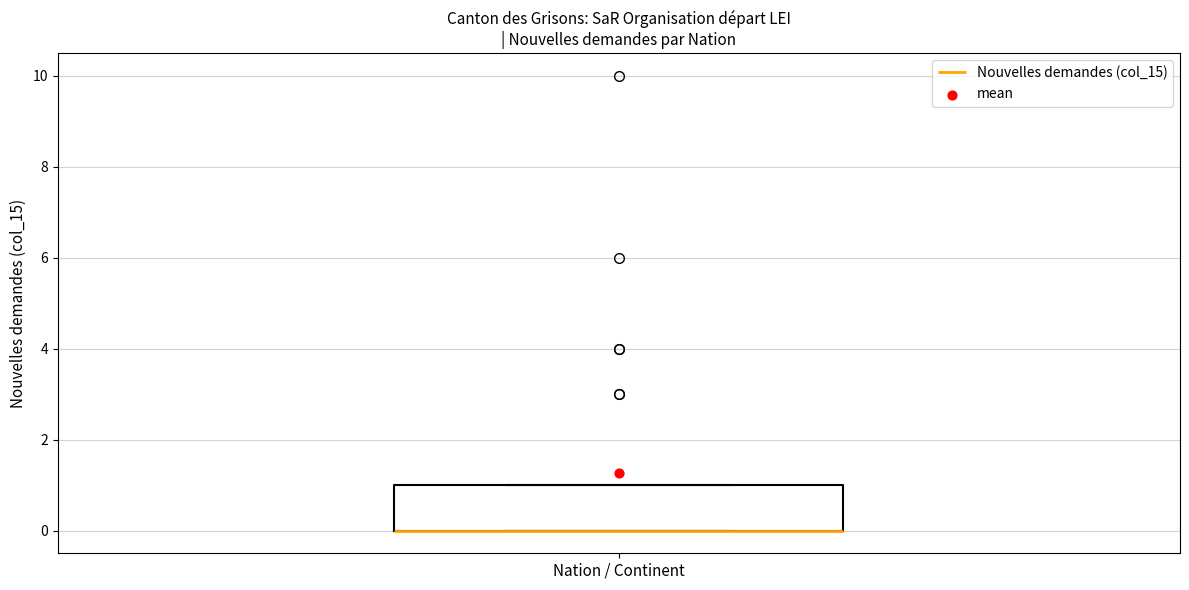

Read this box plot against the y-axis: the position of the median line, the range covered by the box, and the ends of both whiskers. The values are not printed on the chart, so give them approximately, as read against the axis.

median 0 (drawn on the box's lower edge), box 0 to 1, whiskers 0 to 1